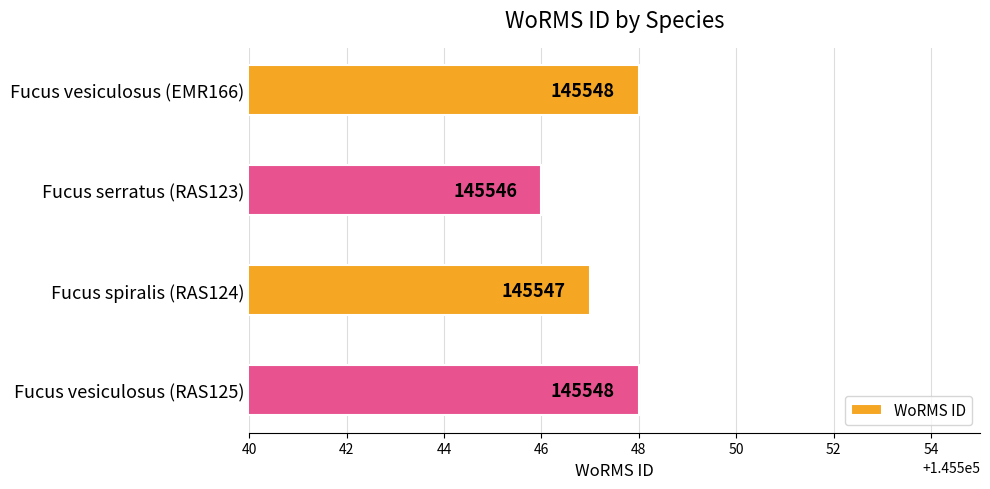

What is the minimum value shown in the chart?

145546